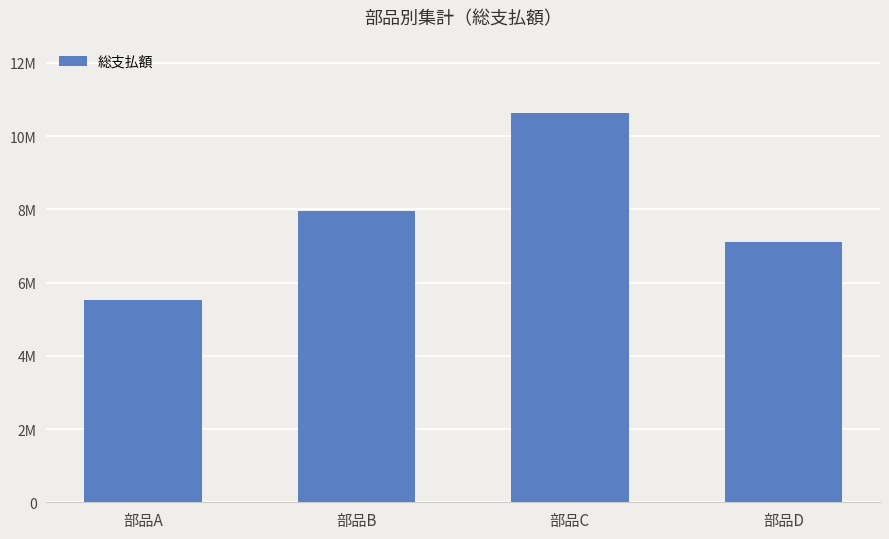

The value at 部品A is 5513330. True or false?

True